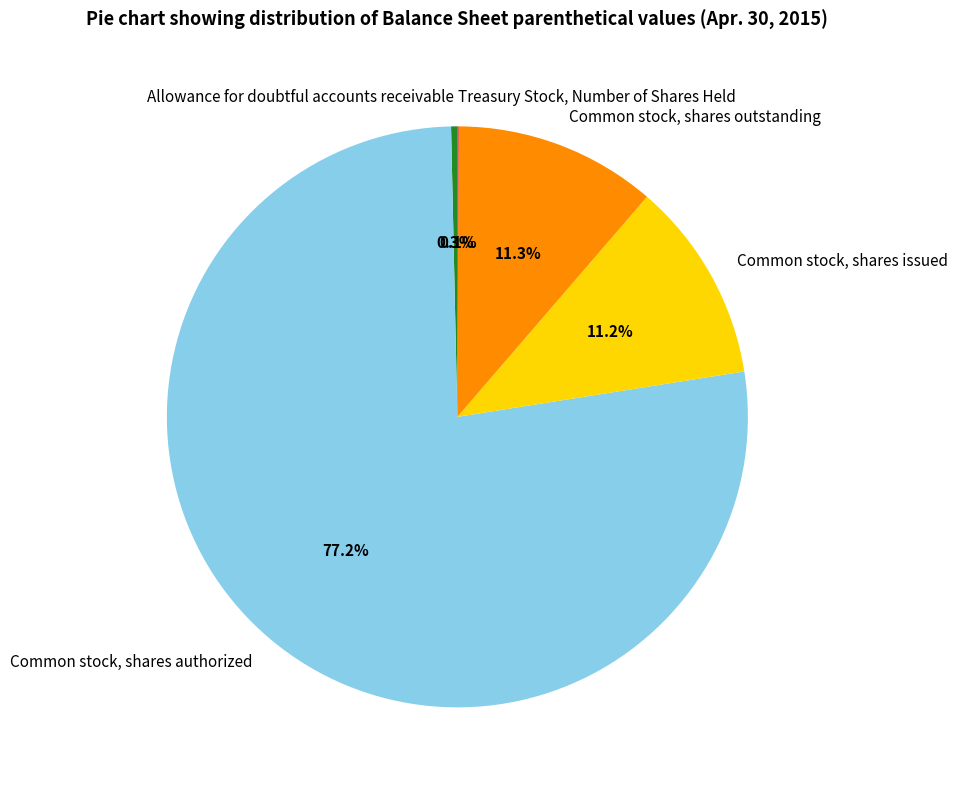

Between Common stock, shares issued and Allowance for doubtful accounts receivable, which is larger?

Common stock, shares issued